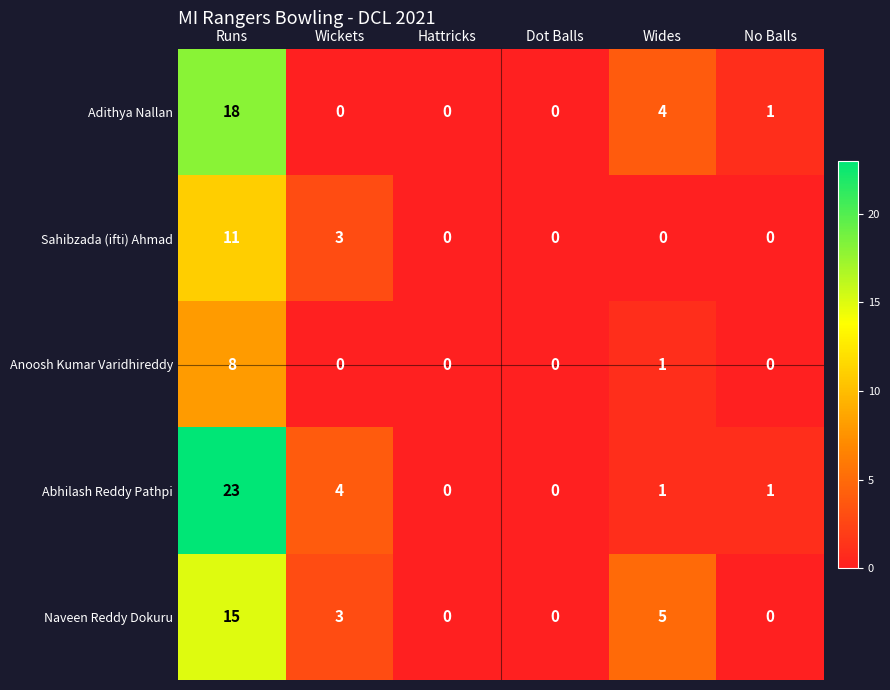

At Runs, list the series in order from largest to smallest.

Abhilash Reddy Pathpi, Adithya Nallan, Naveen Reddy Dokuru, Sahibzada (ifti) Ahmad, Anoosh Kumar Varidhireddy